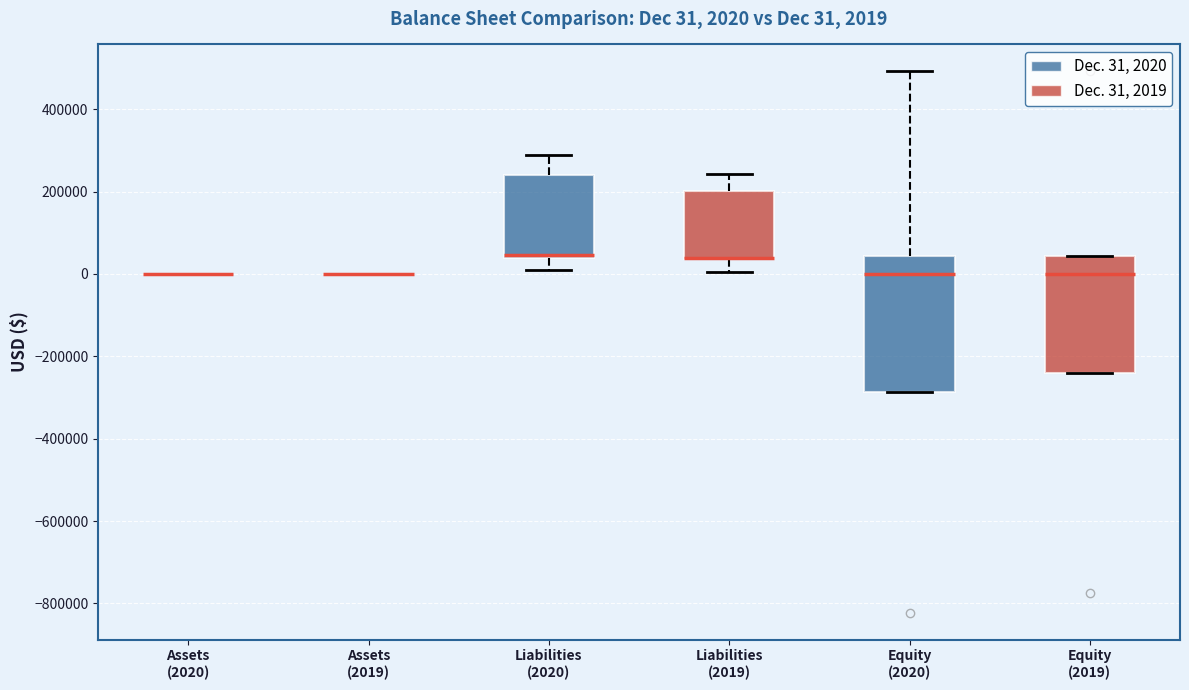

Comparing the boxes themselves (not the whiskers), which one is the tallest?

Equity (2020)